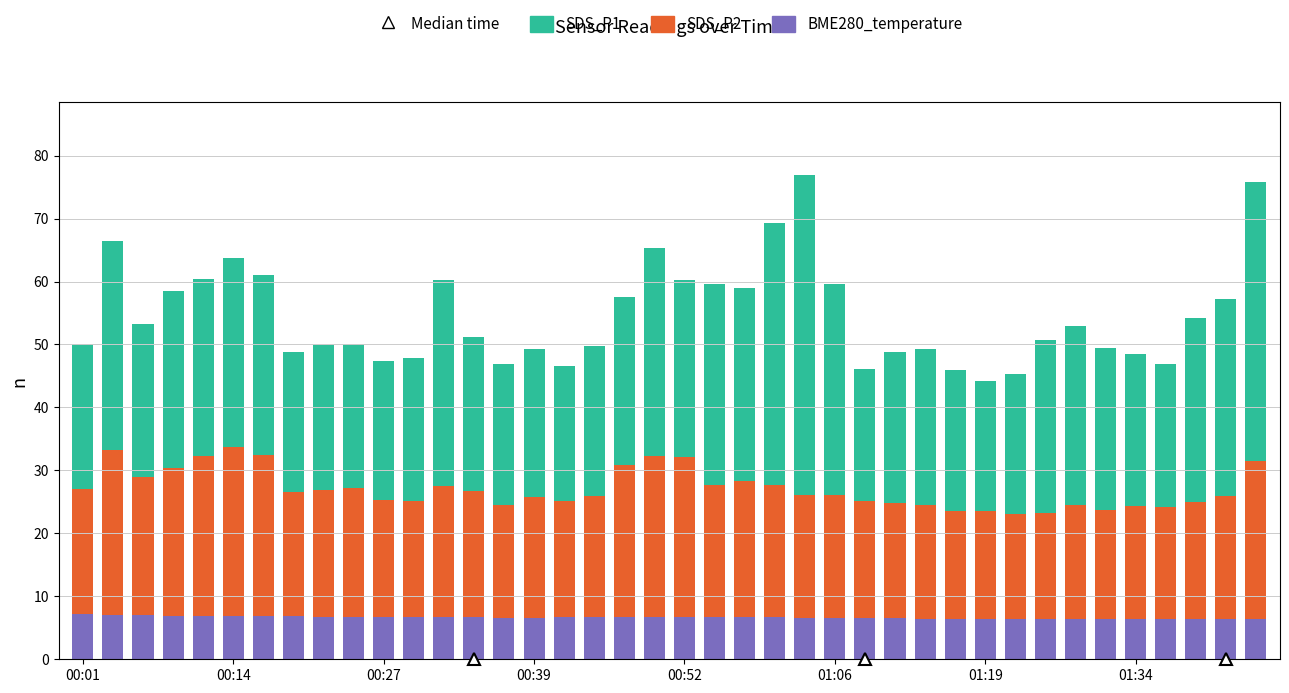

What is the difference between the second highest and minimum values in the BME280_temperature series?

0.7